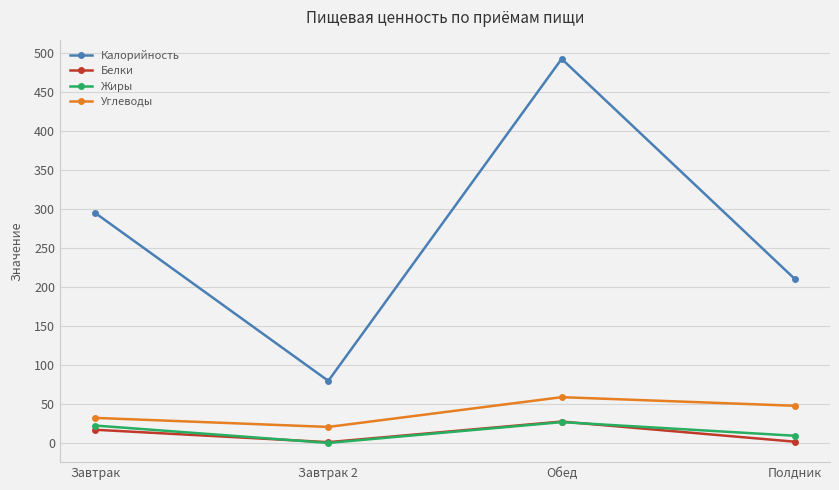

What are all the series names shown in the legend?

Калорийность, Белки, Жиры, Углеводы